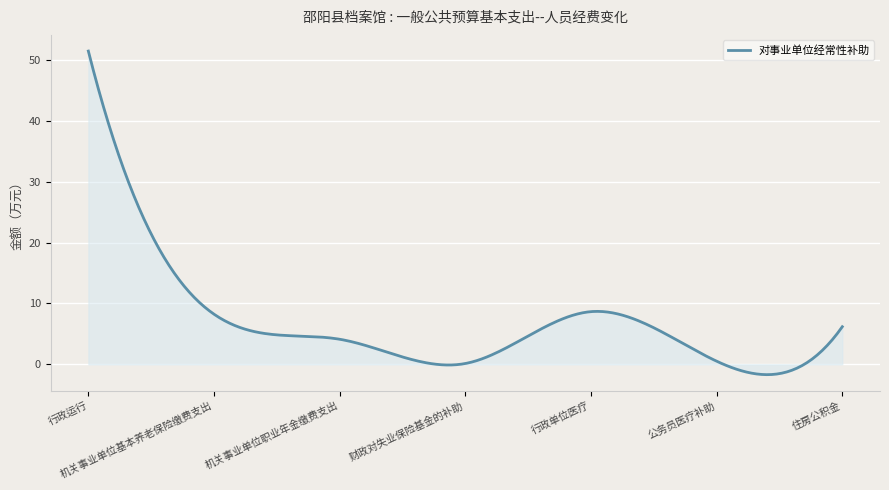

What is the difference between the maximum and minimum values?

53.2